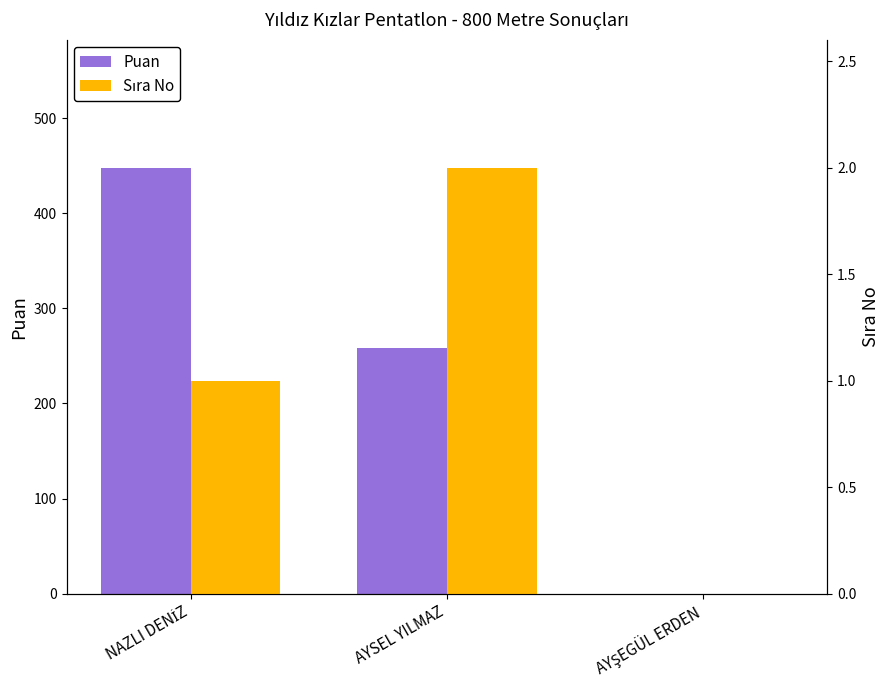

Rank the series by their average value, from highest to lowest.

Puan, Sıra No